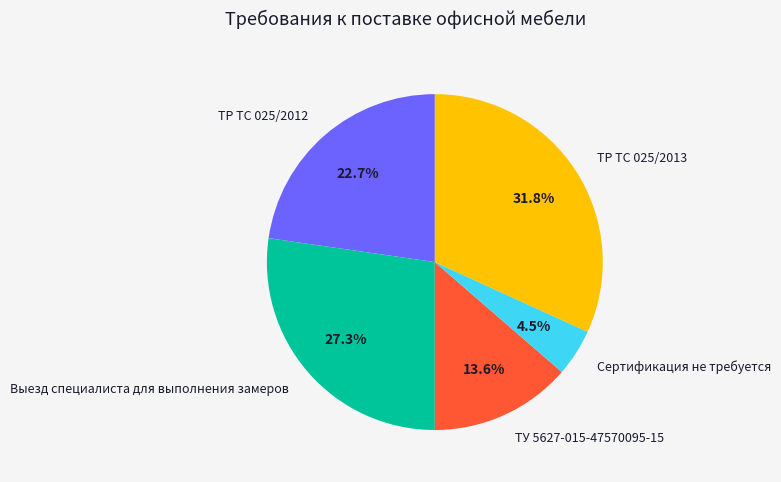

To the nearest percent, what percentage of the pie is Выезд специалиста для выполнения замеров?

27%